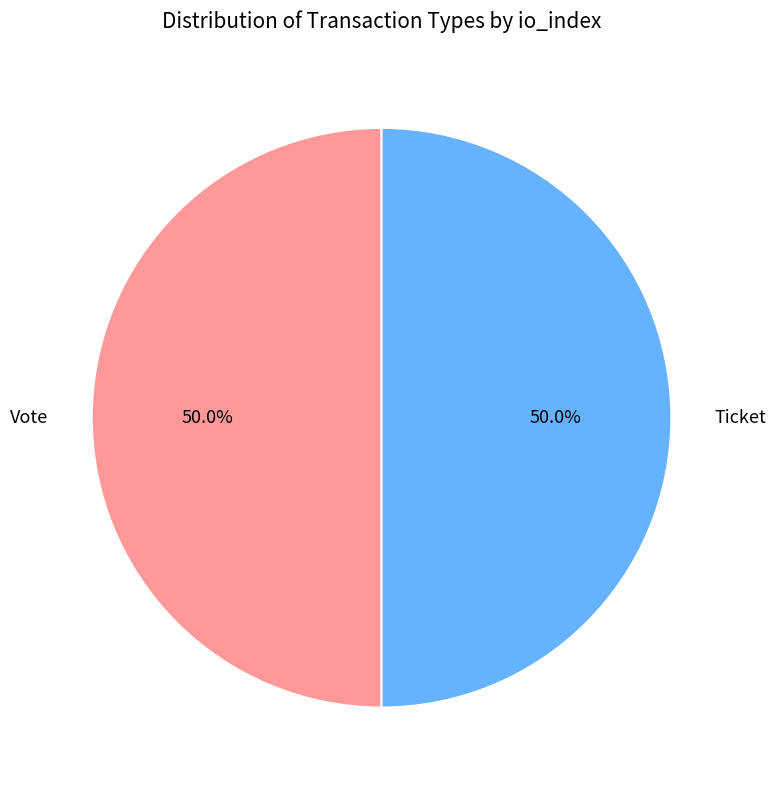

What percentage is NOT represented by Ticket?

50.0%